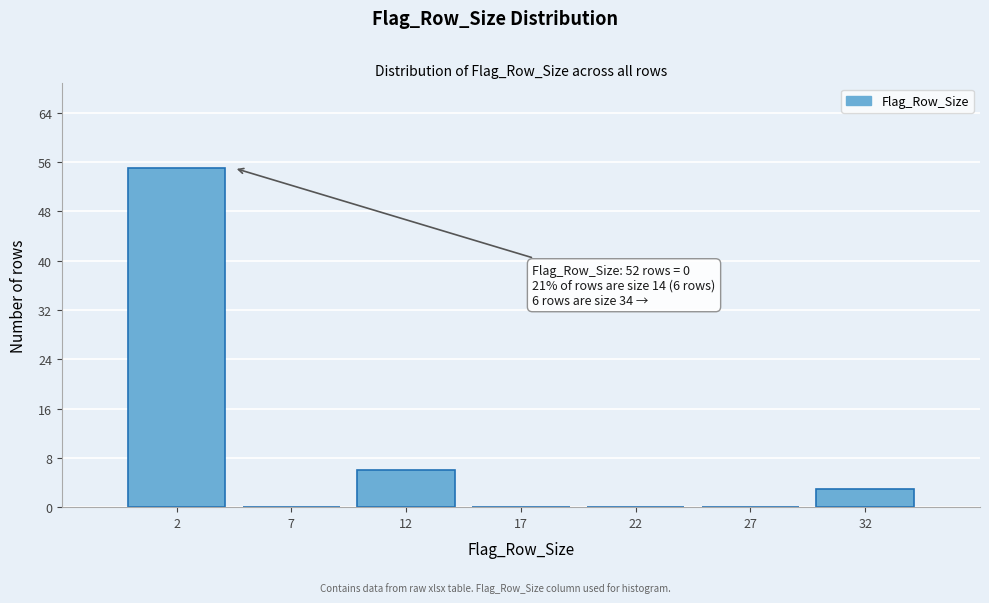

Reading left to right, list all the values displayed in this chart.

2=55	7=0	12=6	17=0	22=0	27=0	32=3